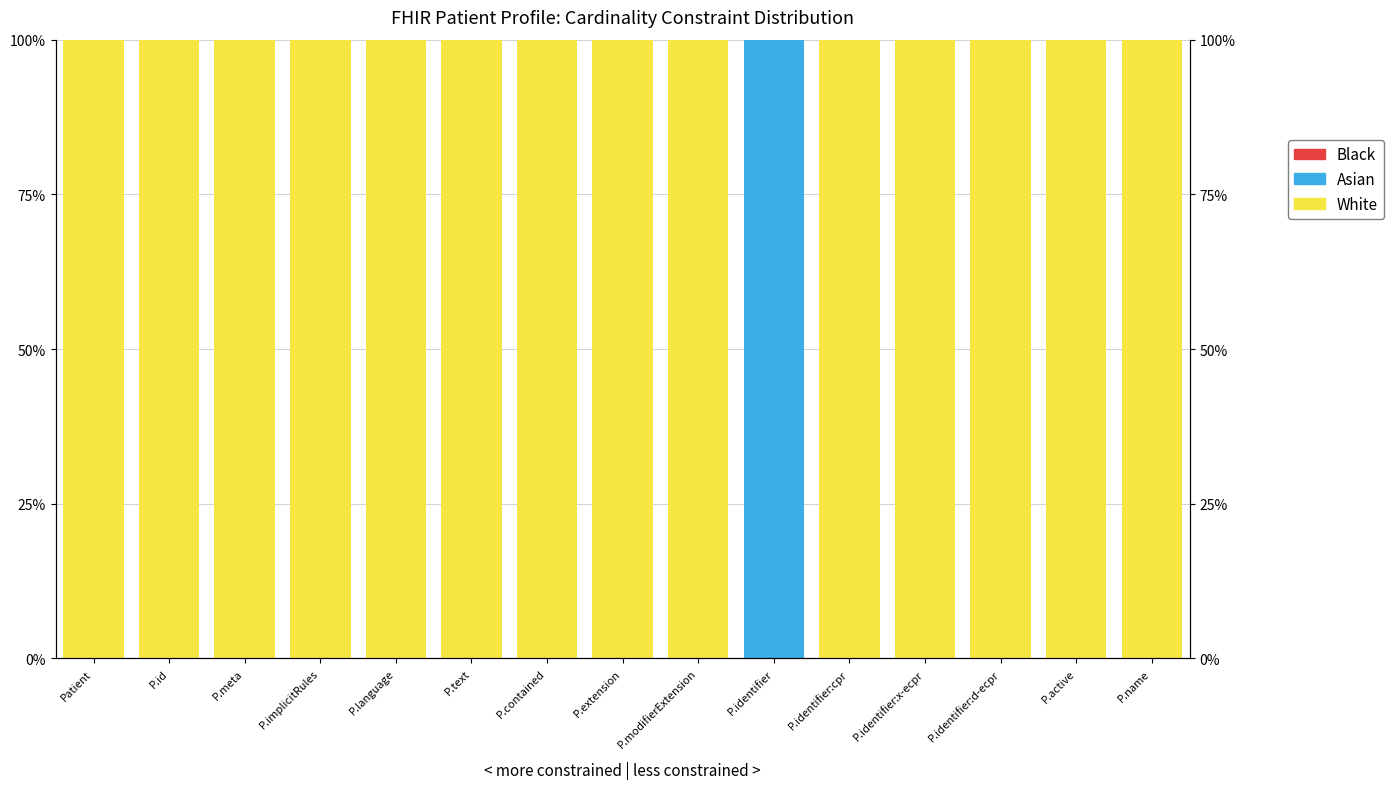

How many values in Asian are above zero?

1